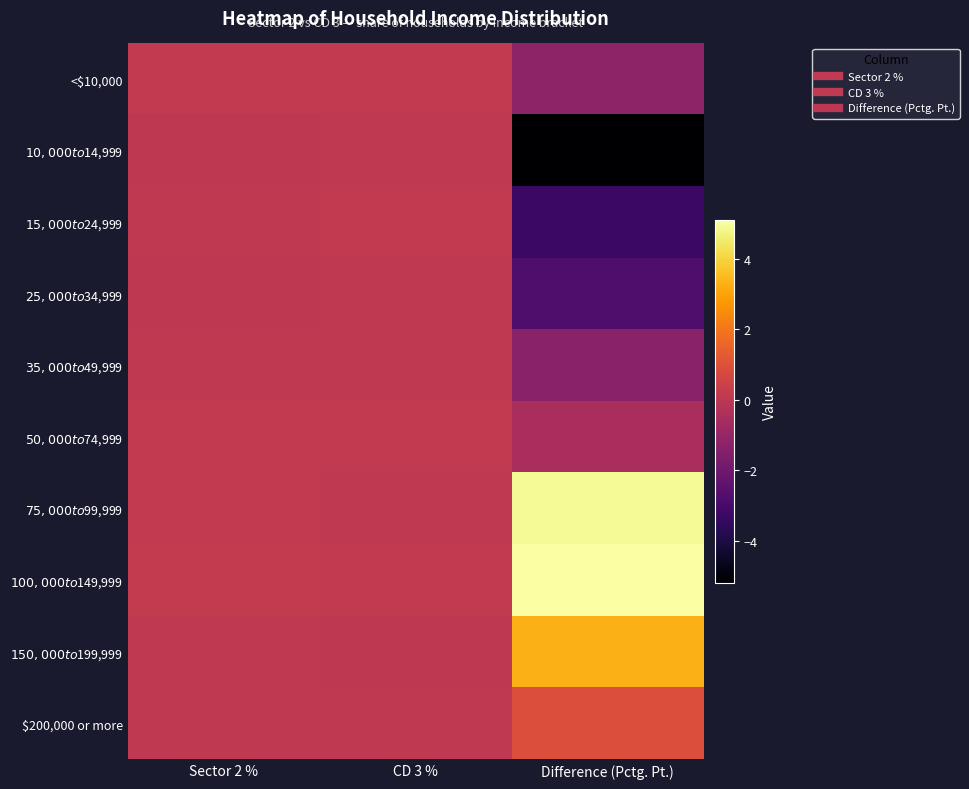

How many series are shown in this chart?

10